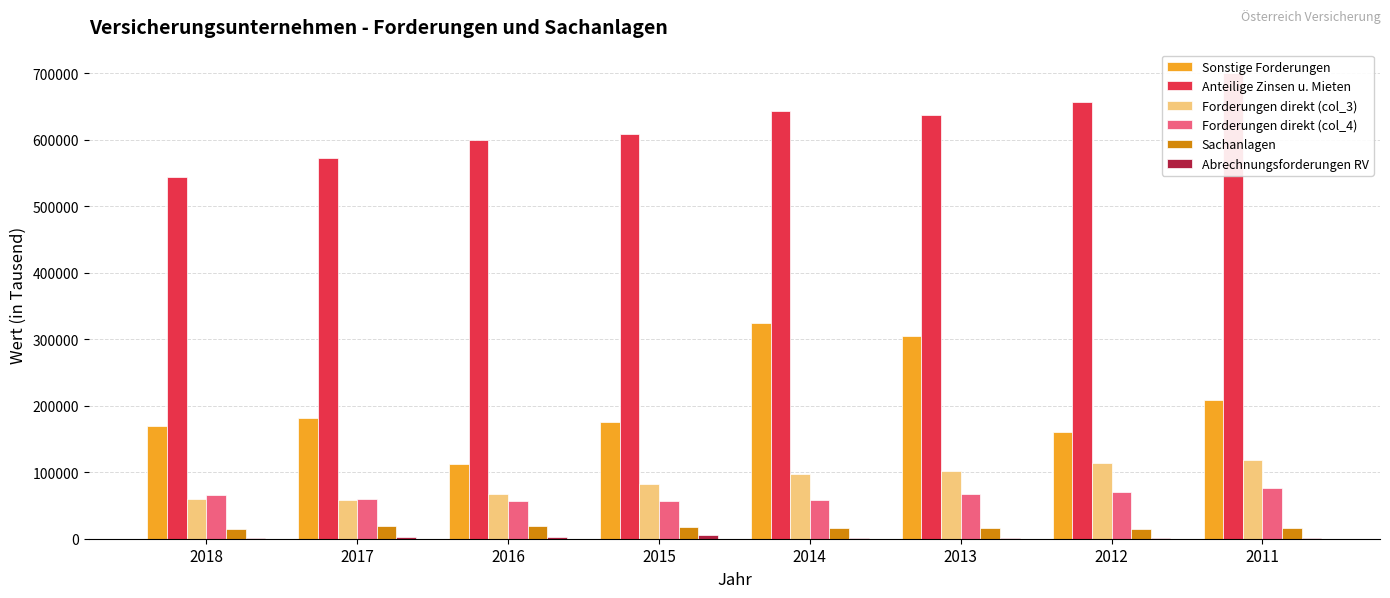

Reading left to right, transcribe all the data shown in this chart.

Sonstige Forderungen: 169096	181471	113094	175146	324792	304954	160944	208756
Anteilige Zinsen u. Mieten: 544431	572497	599233	608629	642340	637218	657096	700269
Forderungen direkt (col_3): 60364	57815	67516	82770	96571	101707	114381	117920
Forderungen direkt (col_4): 65359	59821	56859	57299	57538	67246	69872	75619
Sachanlagen: 14043	19170	19832	18082	15954	16292	14929	16016
Abrechnungsforderungen RV: 1620	3046	3241	5891	1550	1458	1471	1640